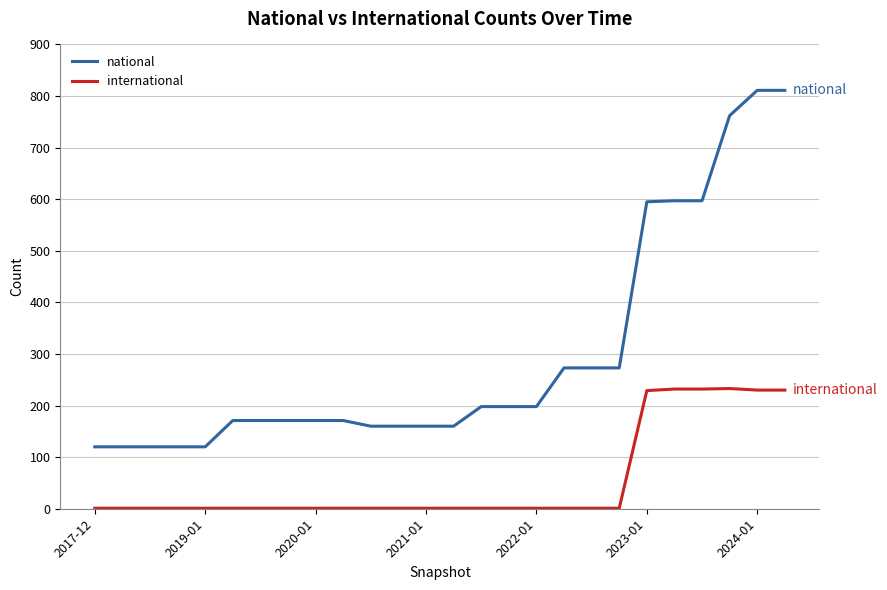

At how many categories does at least one series exceed 43?

26